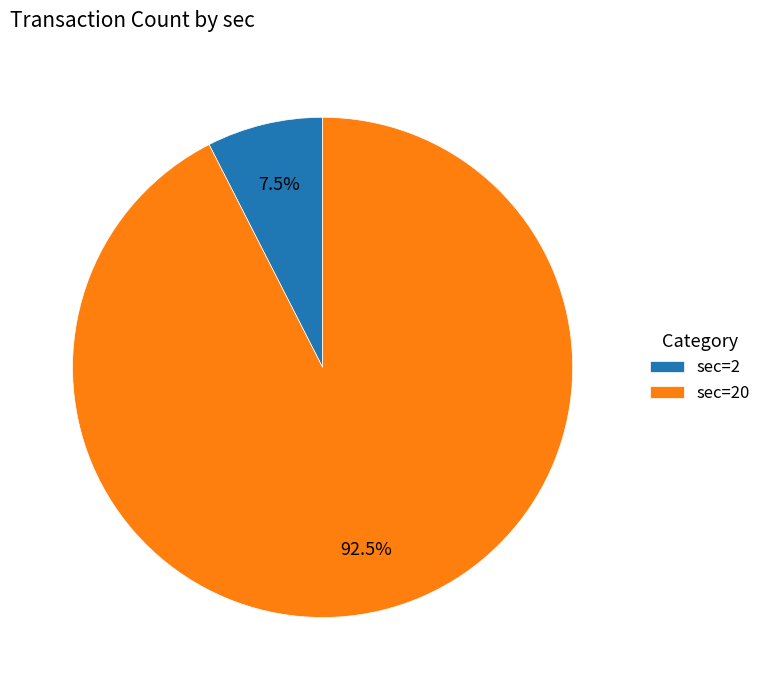

Which slice represents more than half of the pie?

sec=20